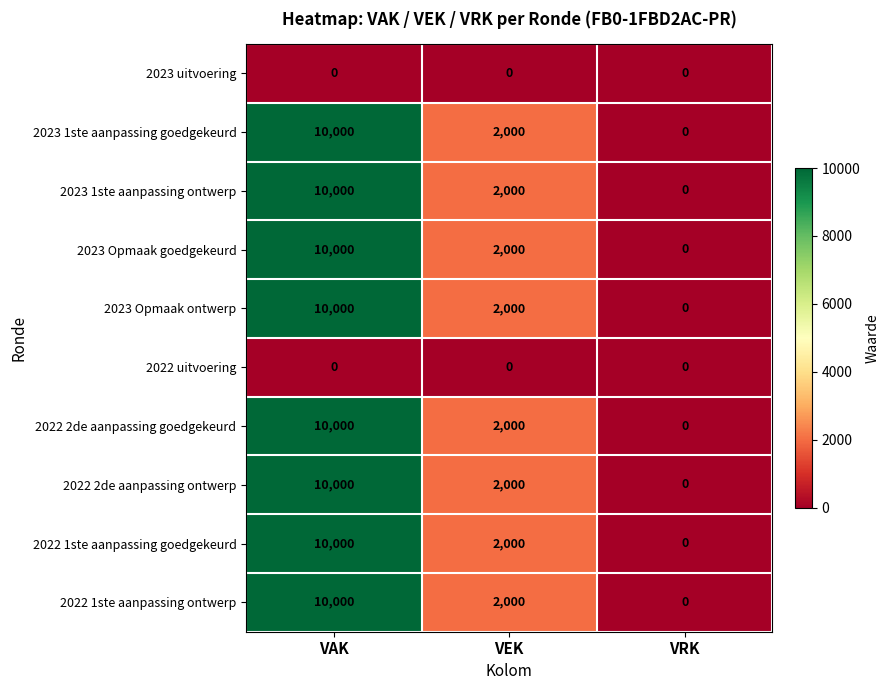

What is the total value across all series at VEK?

16000